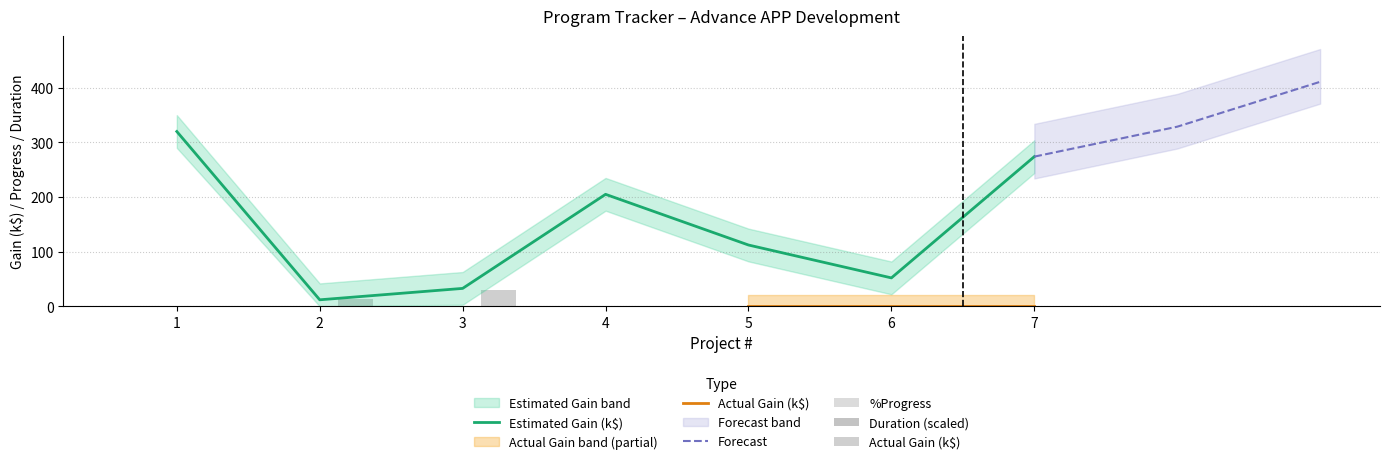

Is it true that Duration equals 0.7 at 4?

False